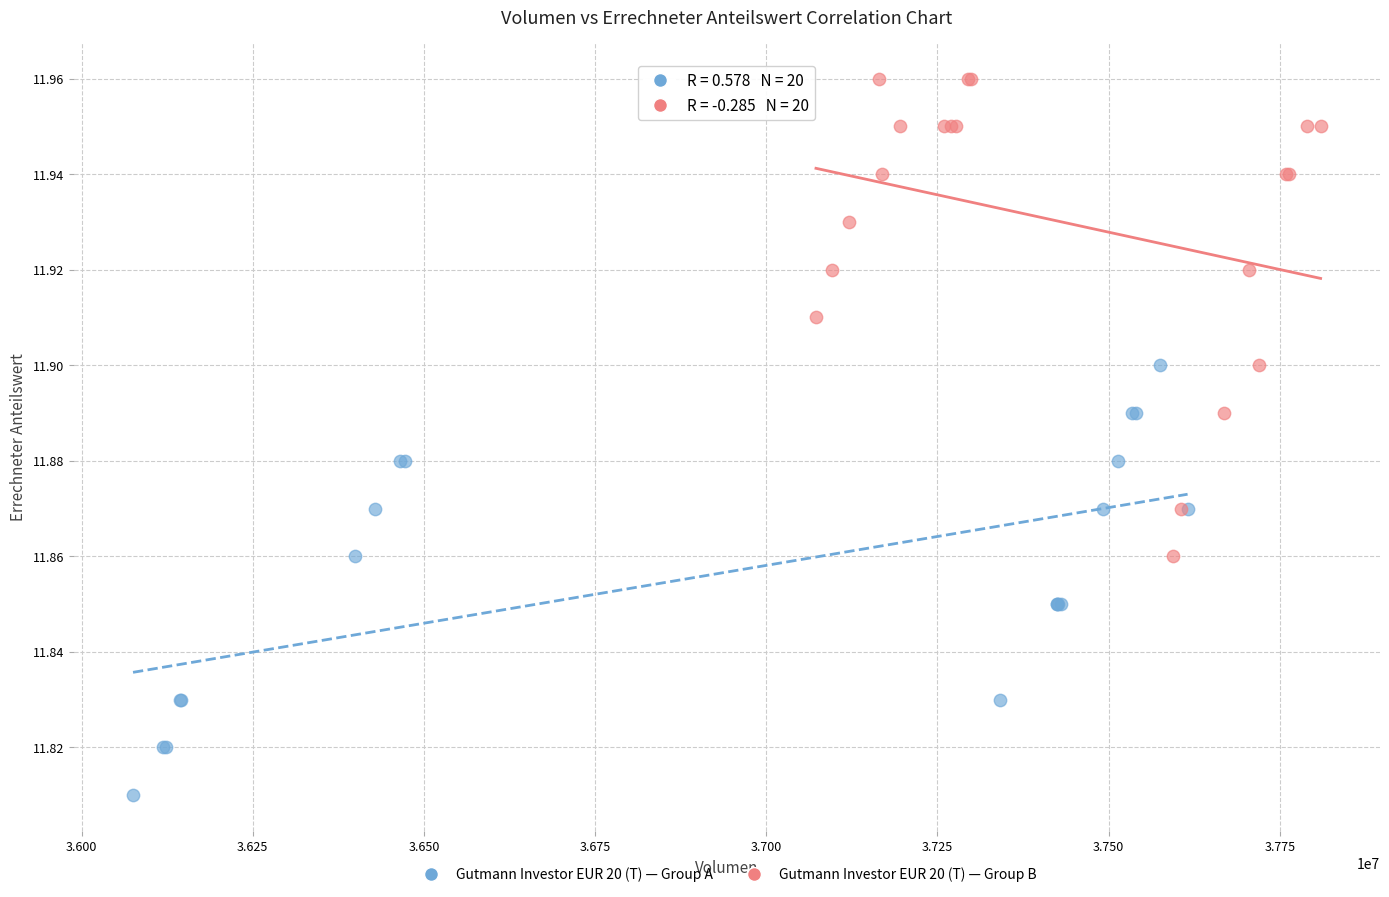

Which series reaches the minimum Y coordinate?

Gutmann Investor EUR 20 (T) — Group A